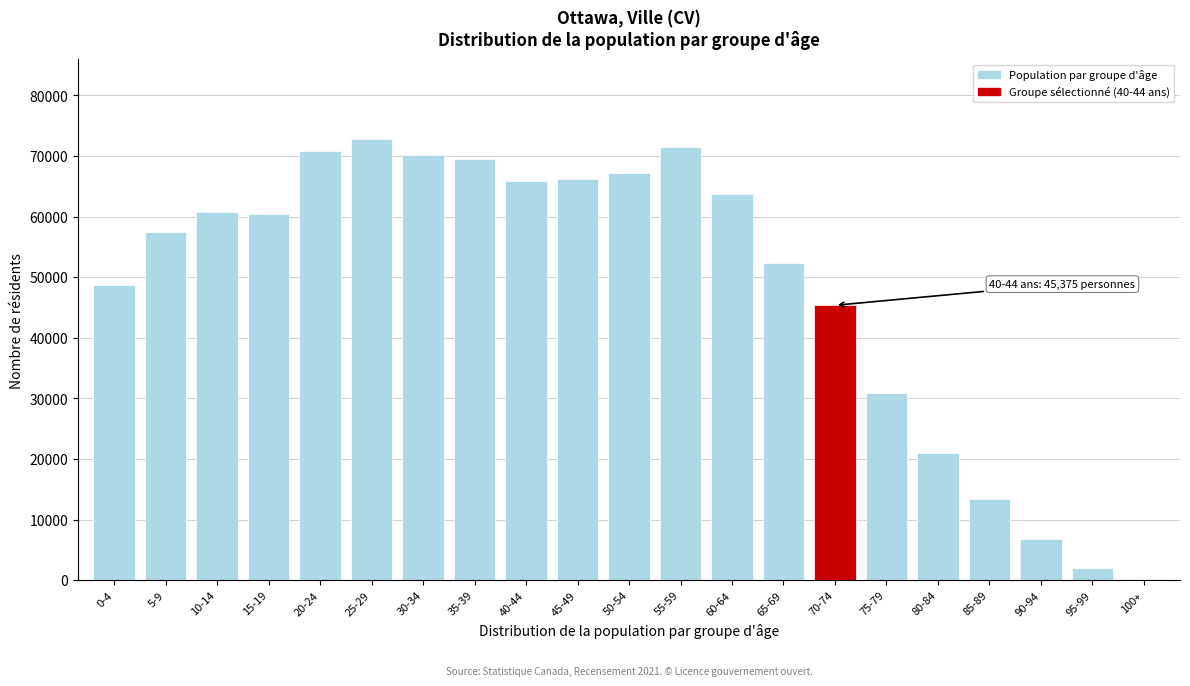

What is the sum of all values?

1017430